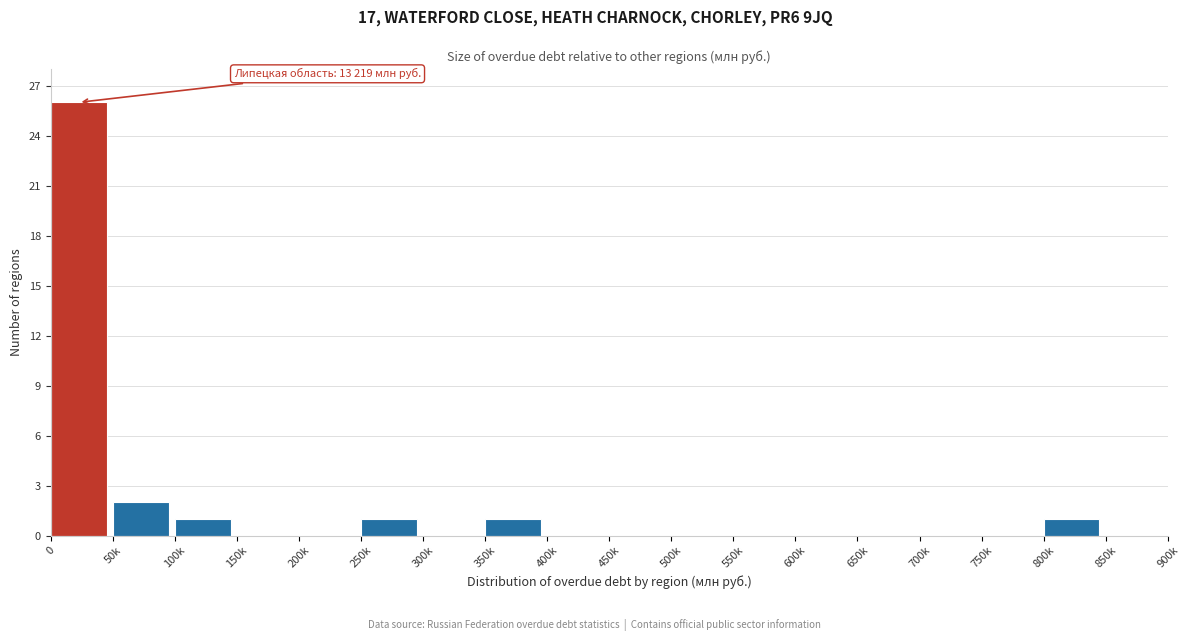

Reading right to left, what are all the values shown in this chart?

850k=0	800k=1	750k=0	700k=0	650k=0	600k=0	550k=0	500k=0	450k=0	400k=0	350k=1	300k=0	250k=1	200k=0	150k=0	100k=1	50k=2	0=26